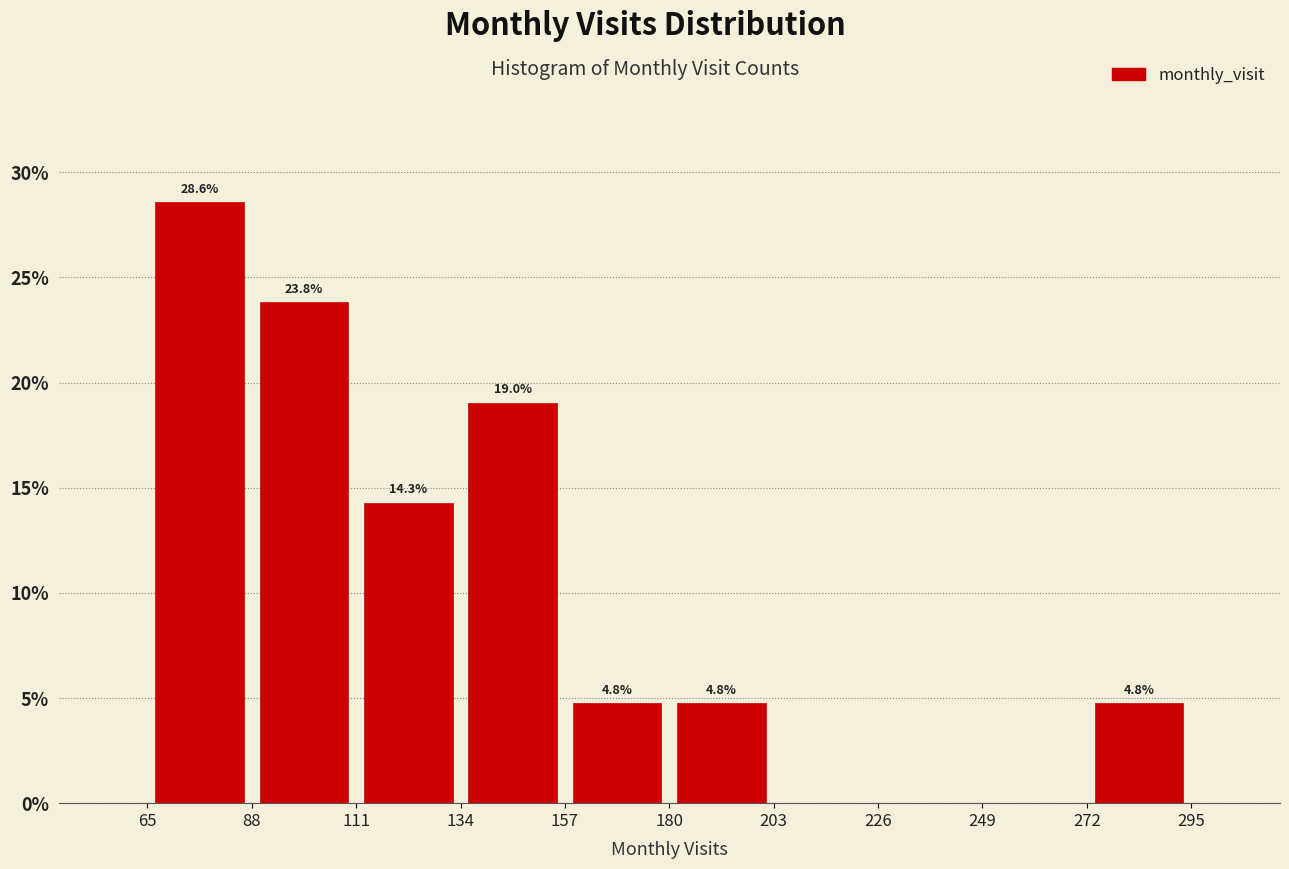

Which range on the x-axis has the tallest bar?

65 to 88